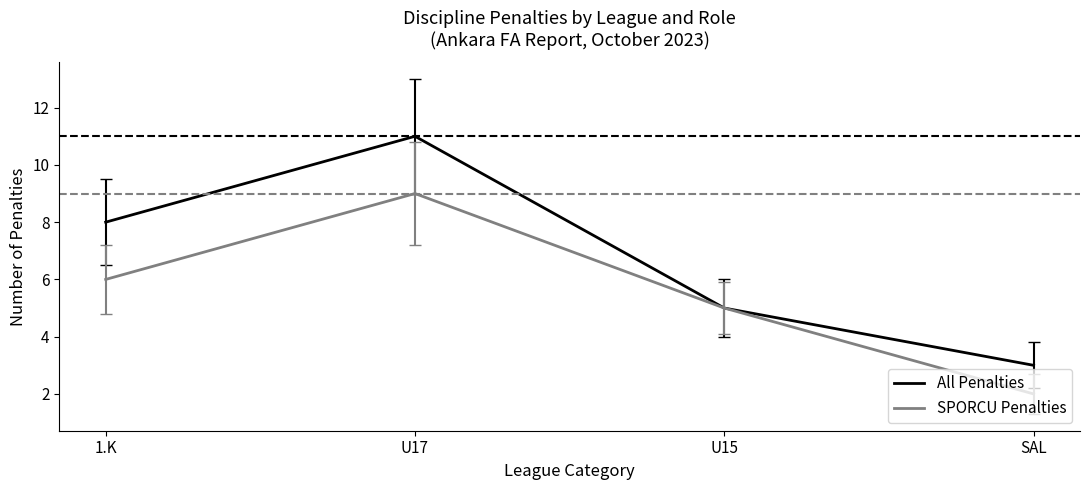

How many series are shown in this chart?

2